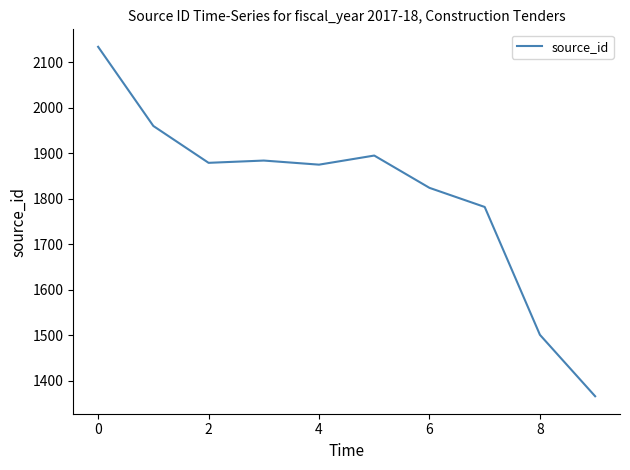

What is the smallest value displayed?

1366